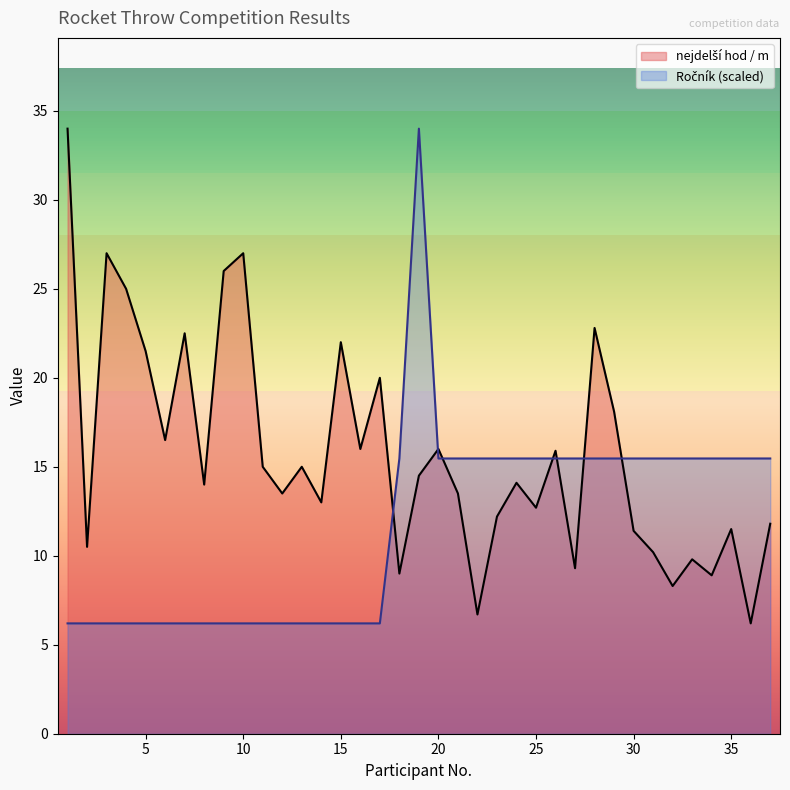

Rank the categories by Ročník (normalized) value from highest to lowest.

19, 18, 20, 21, 22, 23, 24, 25, 26, 27, 28, 29, 30, 31, 32, 33, 34, 35, 36, 37, 1, 2, 3, 4, 5, 6, 7, 8, 9, 10, 11, 12, 13, 14, 15, 16, 17